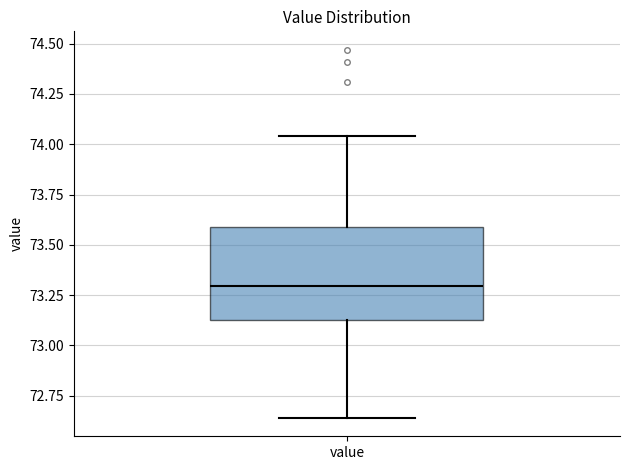

Where does the upper whisker of the box for value end on the y-axis? The values are not printed on the chart, so give them approximately, as read against the axis.

74.05